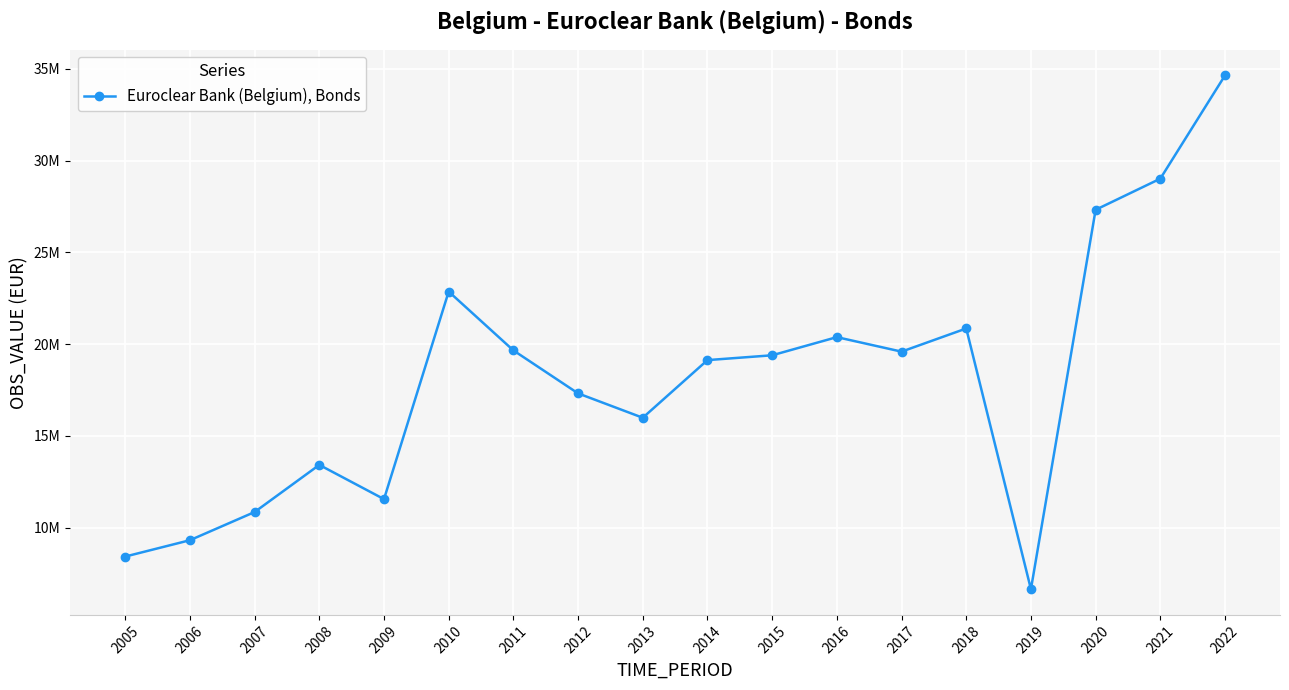

What is the average value?

18134825